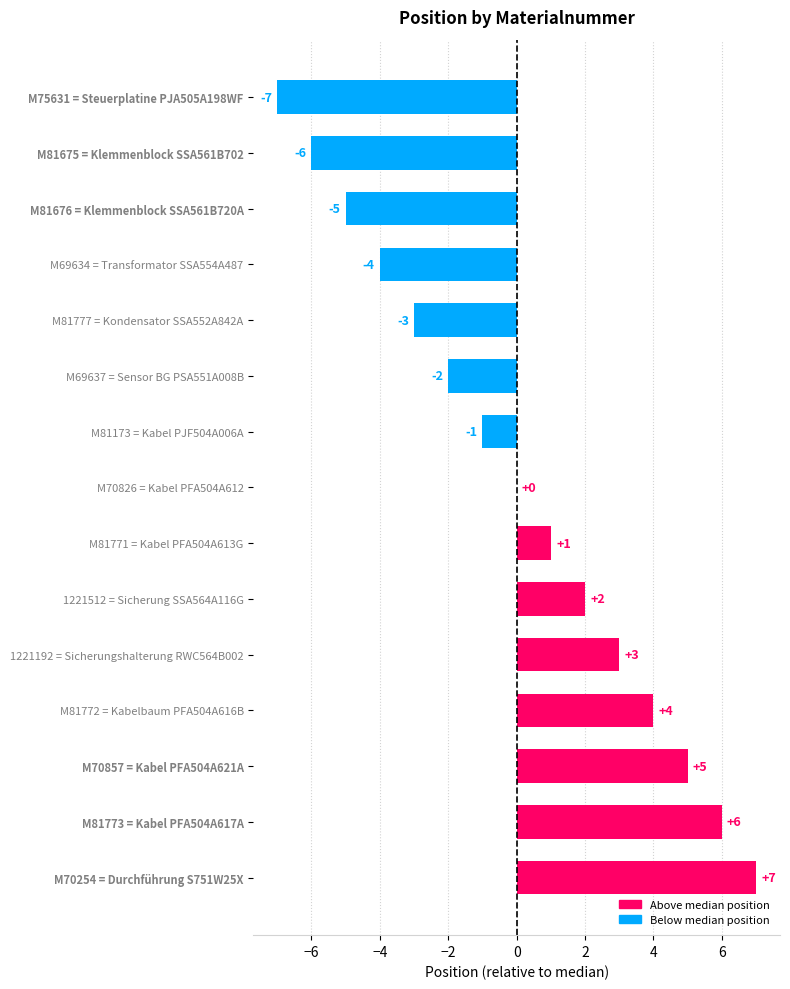

The value at M81777 = Kondensator SSA552A842A is -1. True or false?

False